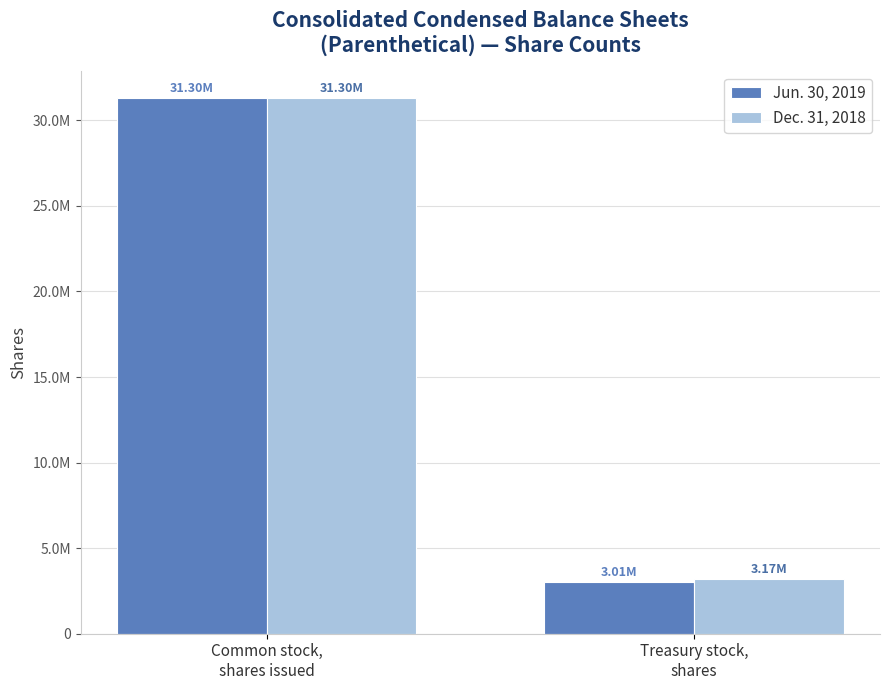

At how many categories does at least one series exceed 28286642?

1